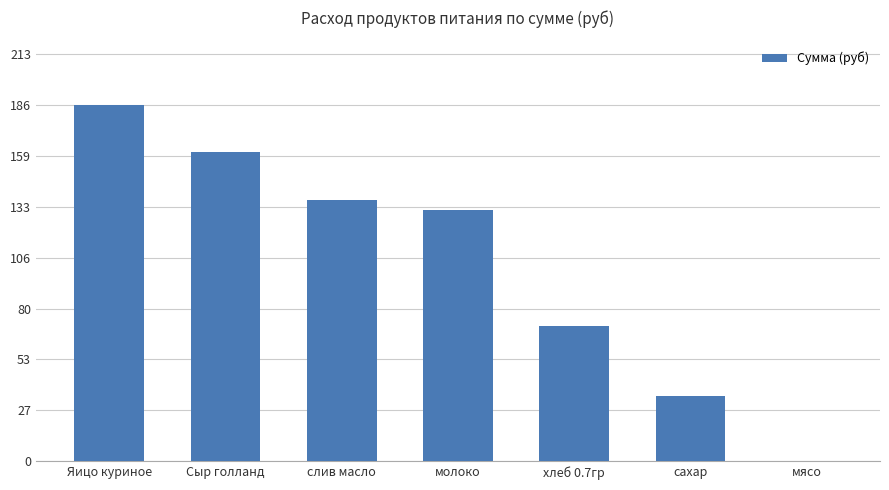

Reading right to left, transcribe all the data shown in this chart.

0.0	34.1	70.9	131.1	136.1	161.2	186.0